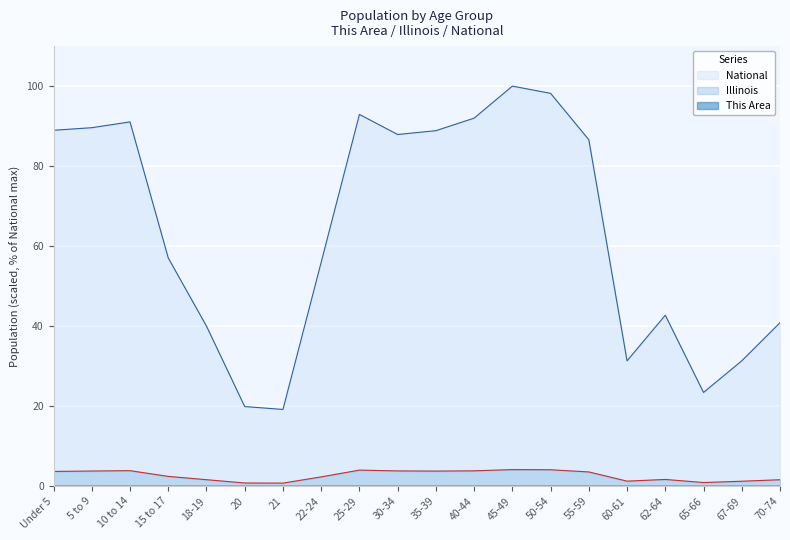

At 5 to 9, list the series in order from largest to smallest.

National, Illinois, This Area